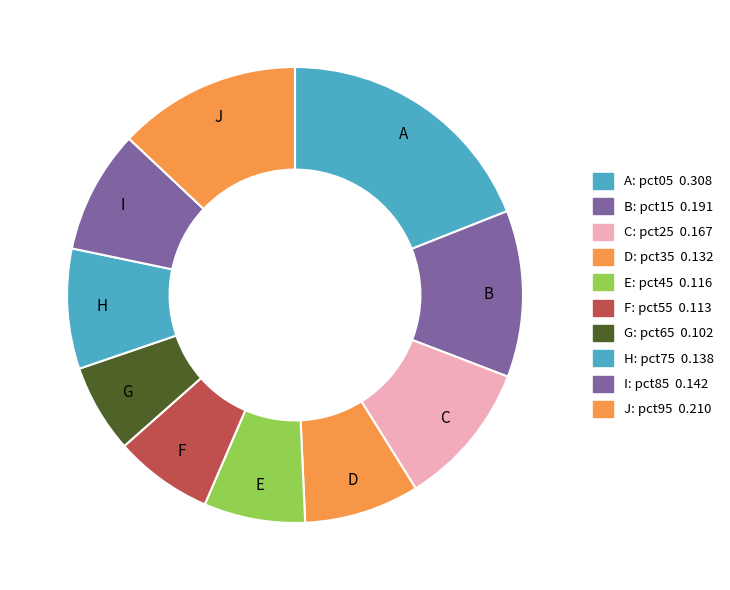

How many segments does this pie chart have?

10